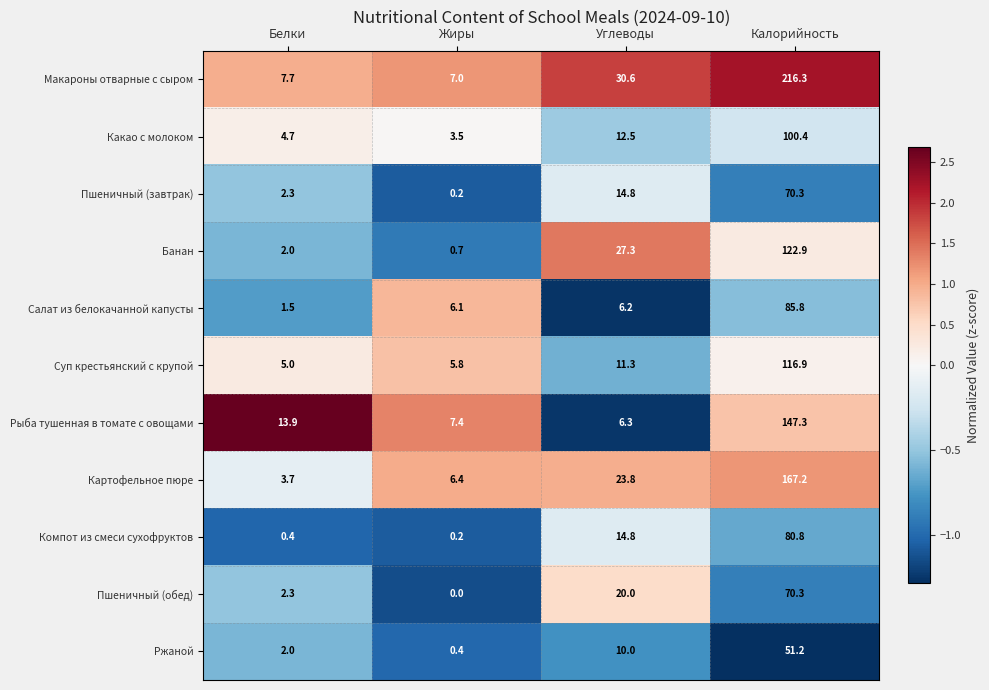

How many data points in Пшеничный (завтрак) are less than 14?

2